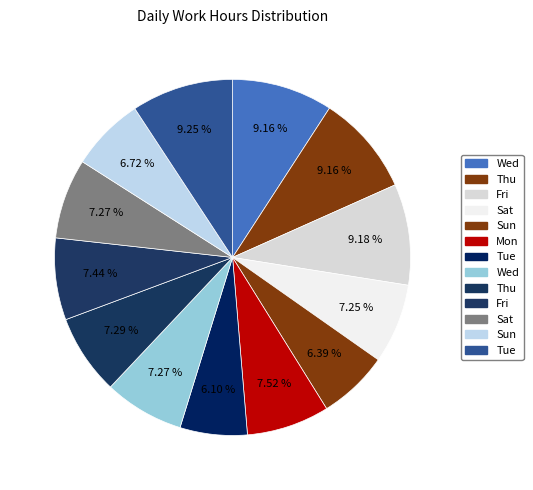

Does any single category account for the majority?

No